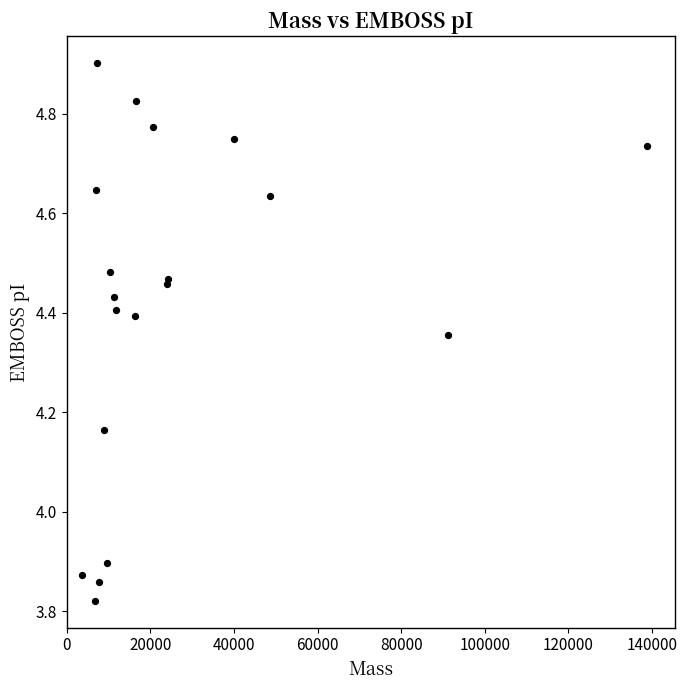

What is the range of X values (max minus min)?

135114.7